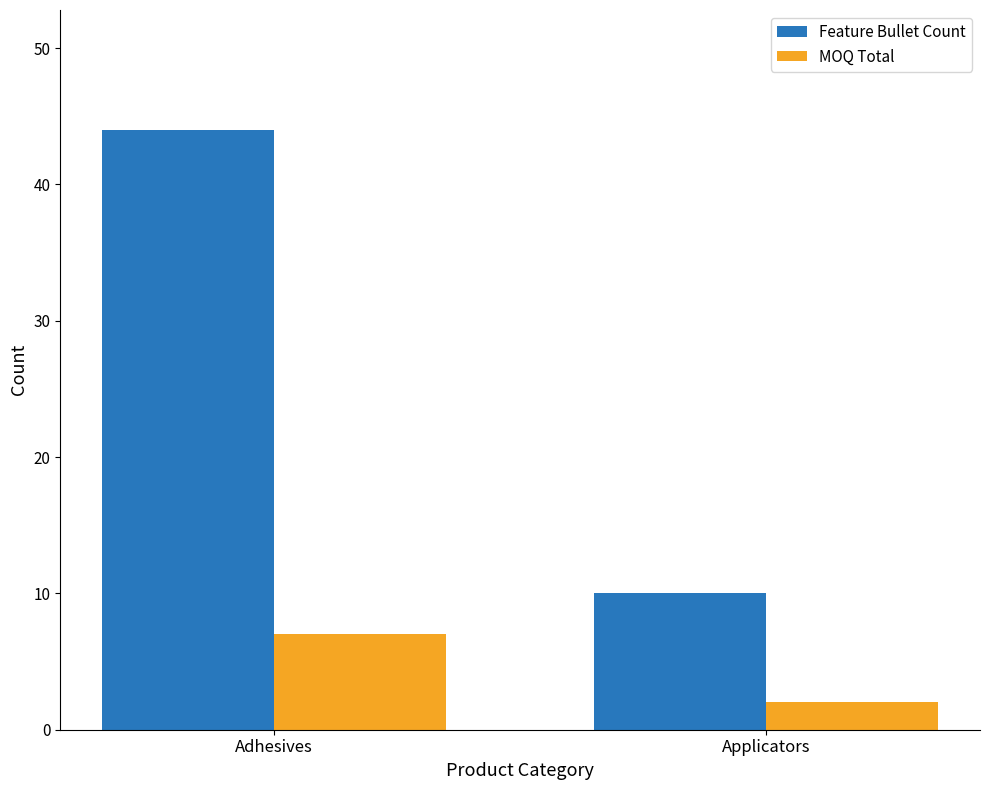

Does the chart contain any negative values?

No